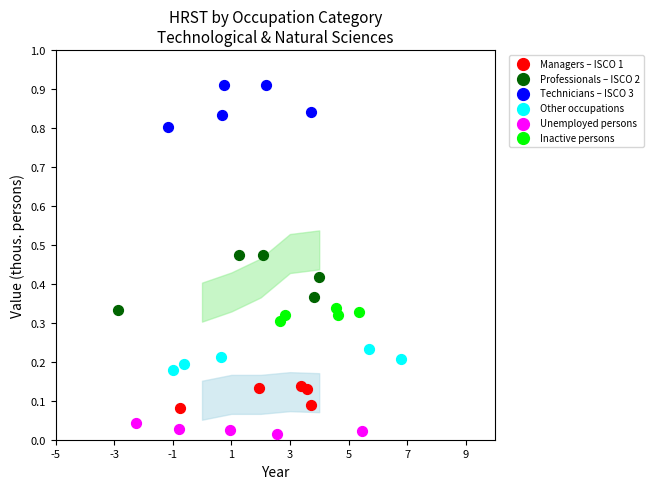

Which series contains the highest Y value?

Technicians – ISCO 3